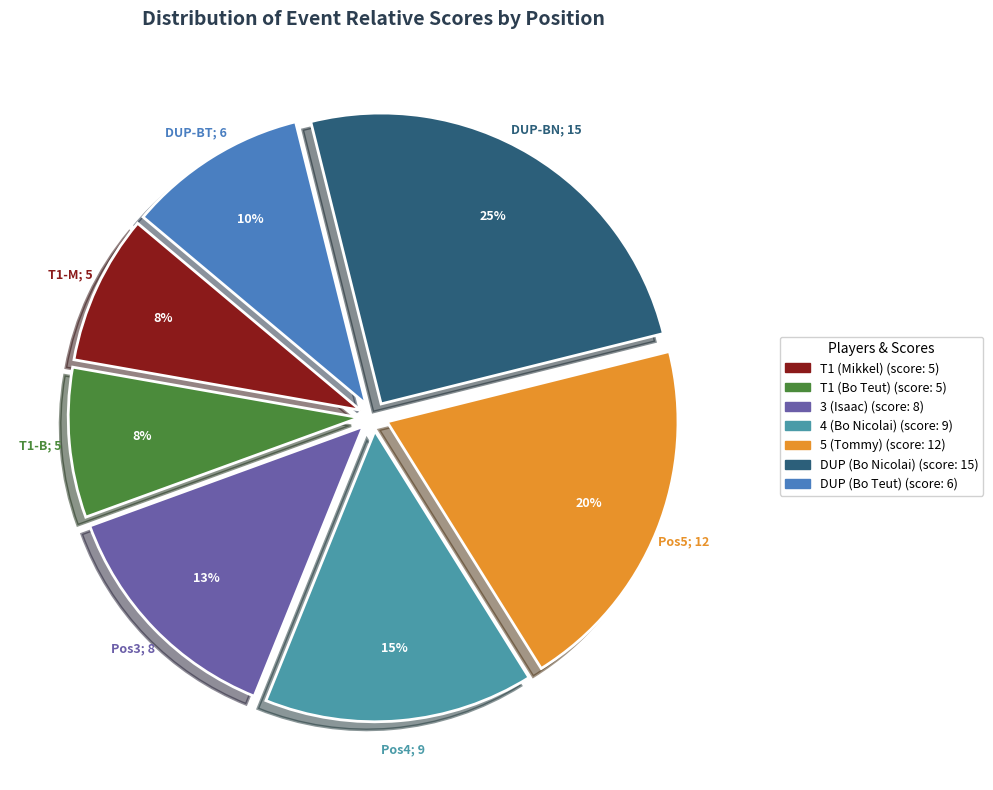

To the nearest percent, what is the combined percentage of 3 (Isaac) and DUP (Bo Nicolai)?

38%